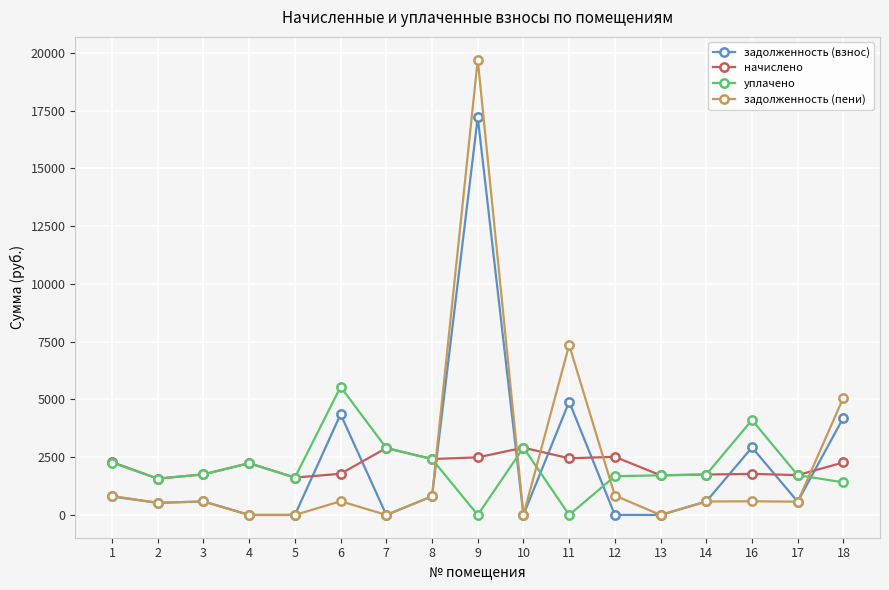

What is the minimum value for начислено?

1572.7